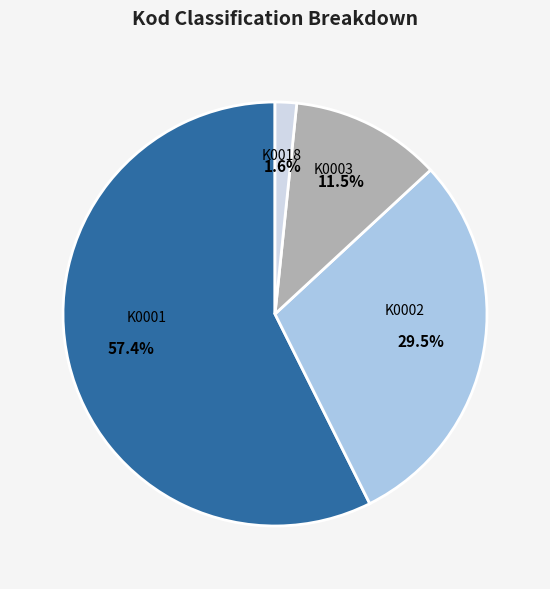

Which has a higher value, K0003 or K0018?

K0003